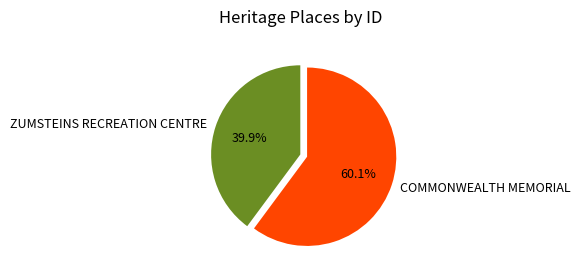

True or false: COMMONWEALTH MEMORIAL accounts for 51% of the total.

False